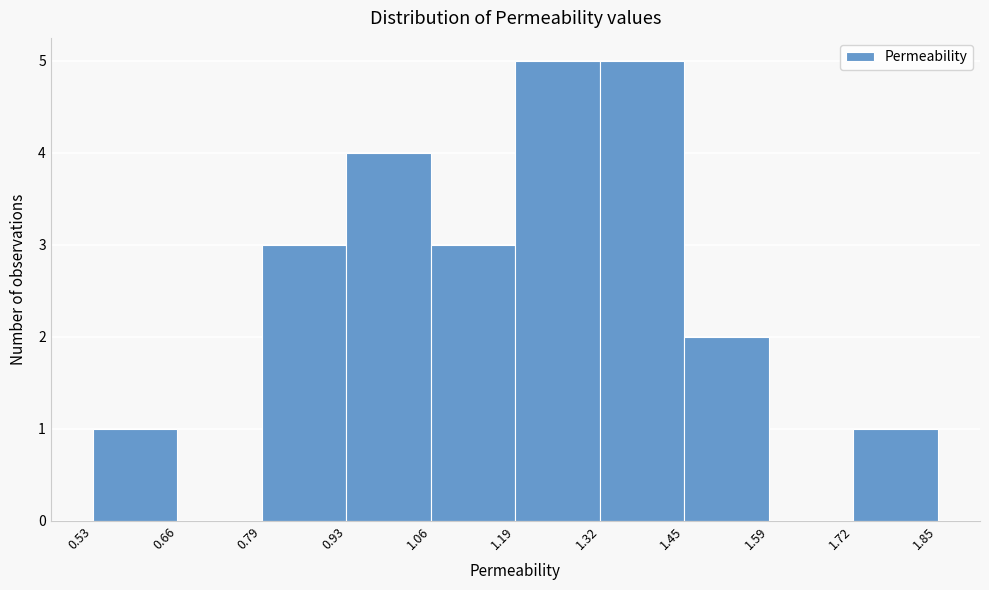

What is the height of the bar covering 1.72 to 1.85 on the x-axis? The values are not printed on the chart, so give them approximately, as read against the axis.

1